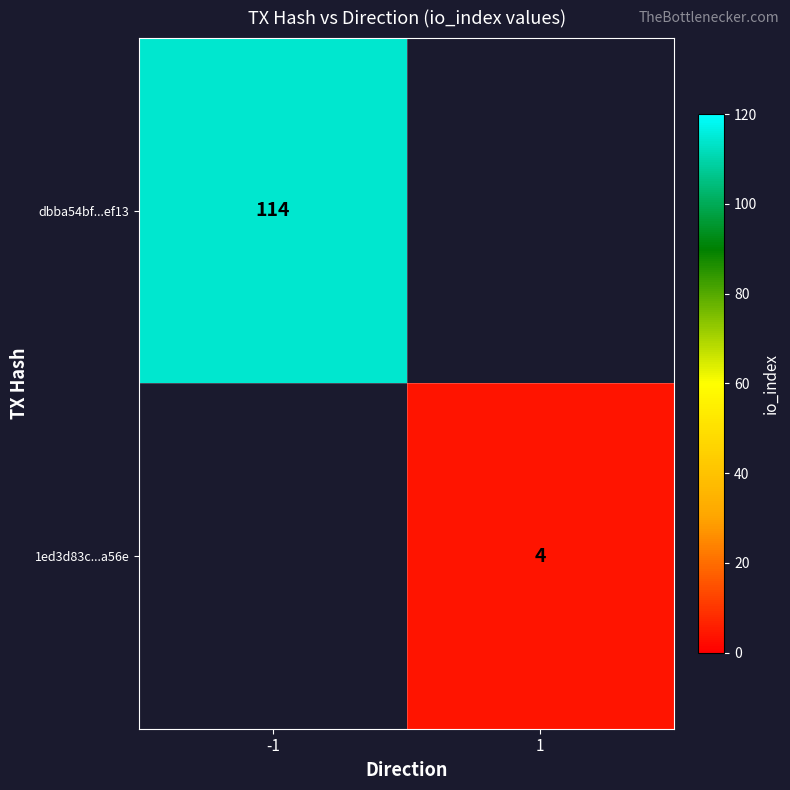

Is the value of dbba54bf...ef13 at -1 greater than the value of 1ed3d83c...a56e at 1?

Yes